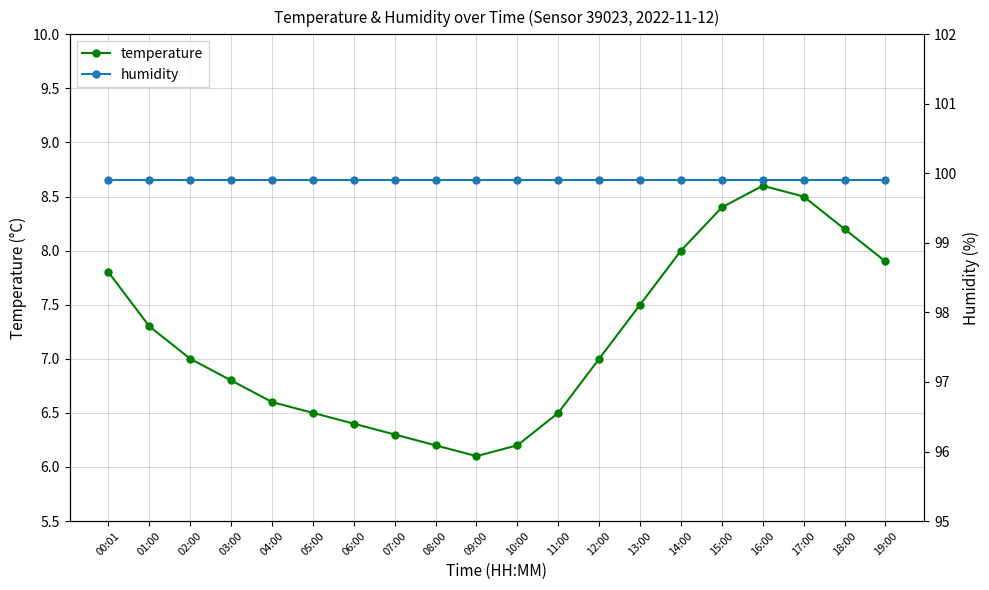

Which category has the highest value in the humidity series?

00:01